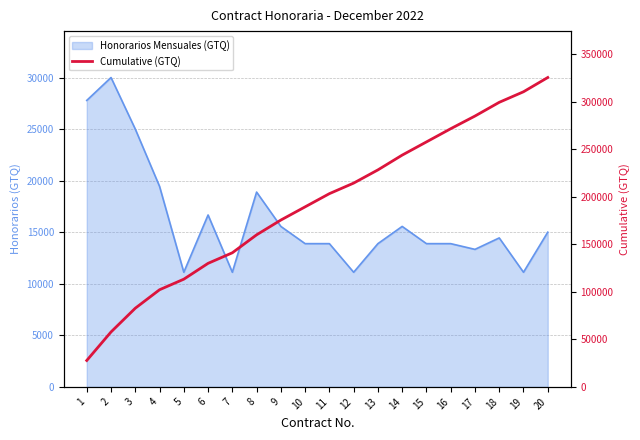

Does the chart have visible grid lines?

Yes